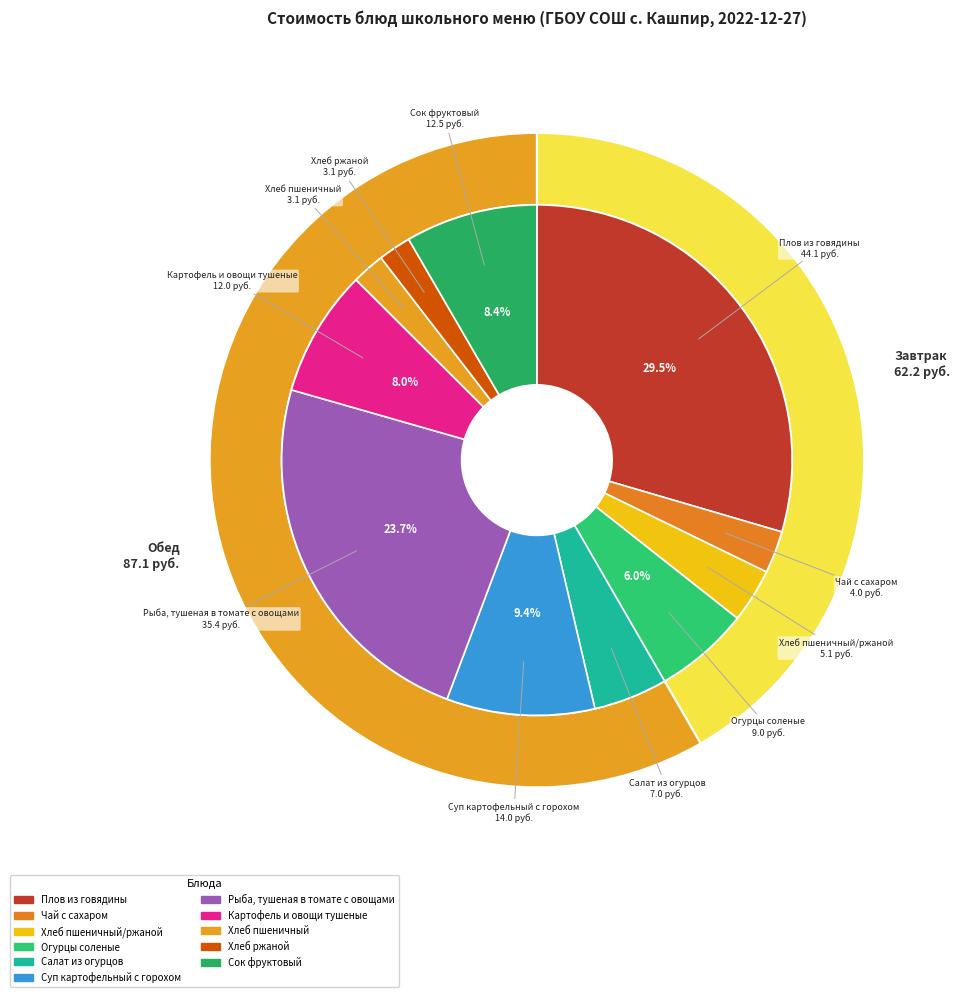

Between Сок фруктовый and Хлеб ржаной, which is larger?

Сок фруктовый